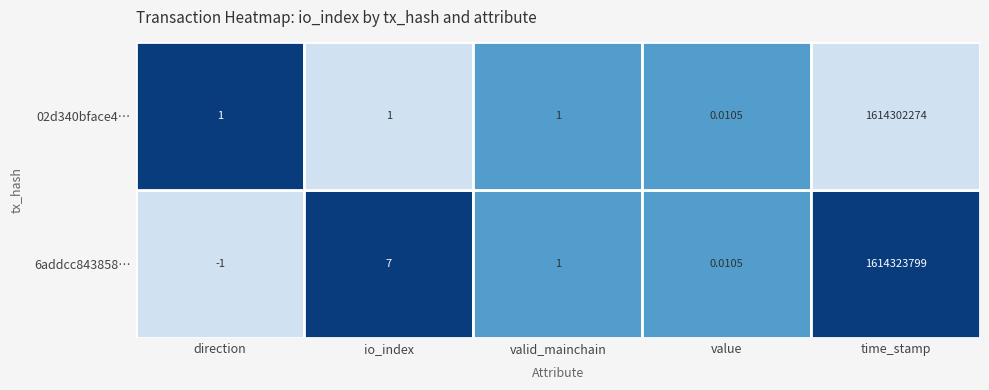

Which category has the highest value in the 6addcc843858cab939753cc2e195b89cf7930c4 series?

time_stamp